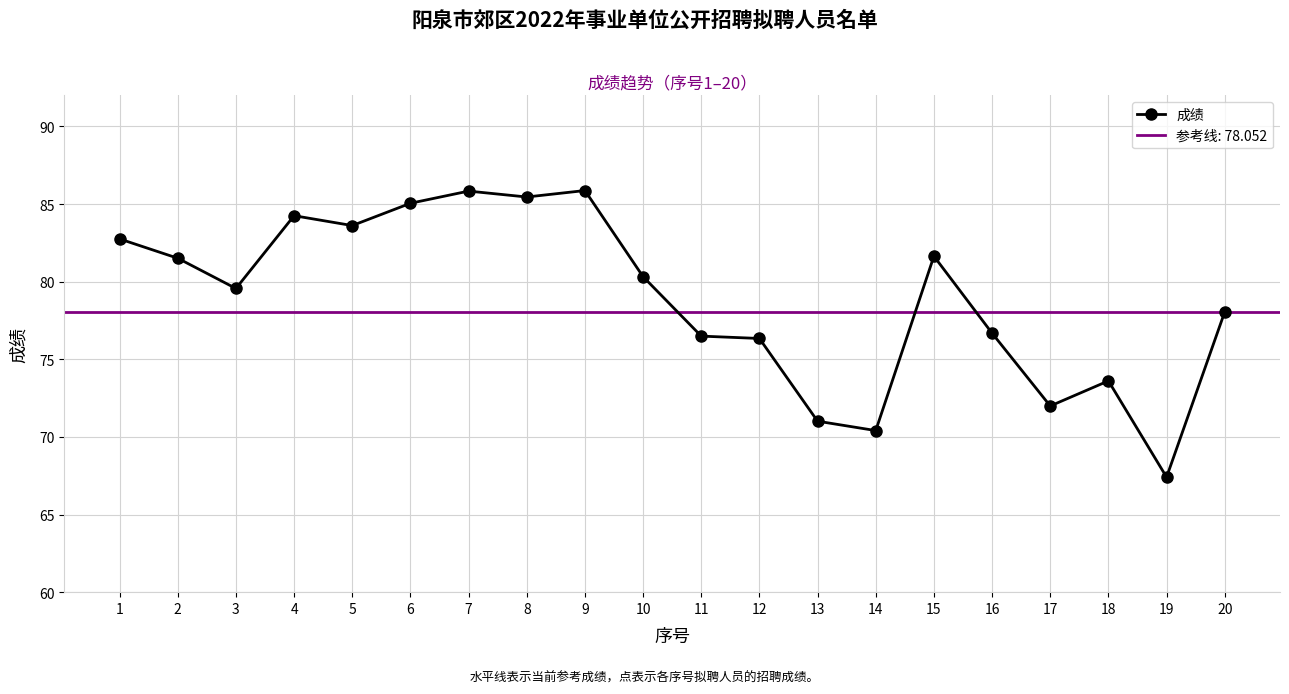

How many interior local peaks (higher than both neighbors) does the data have?

5